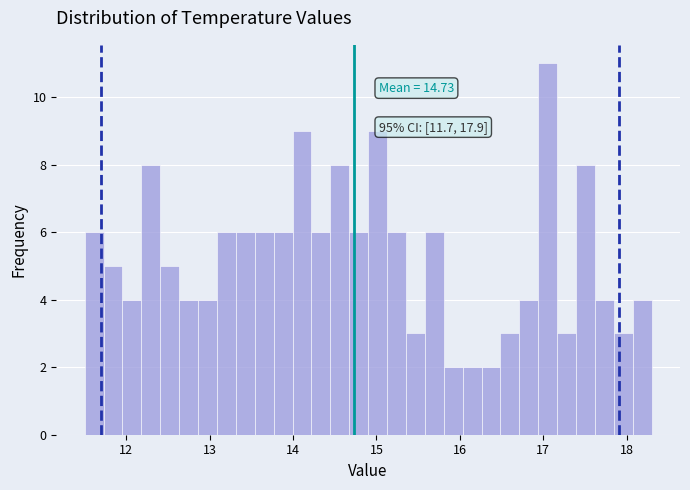

Around what value on the x-axis is the tallest bar? Give the approximate position of its centre, as read against the axis.

17.1